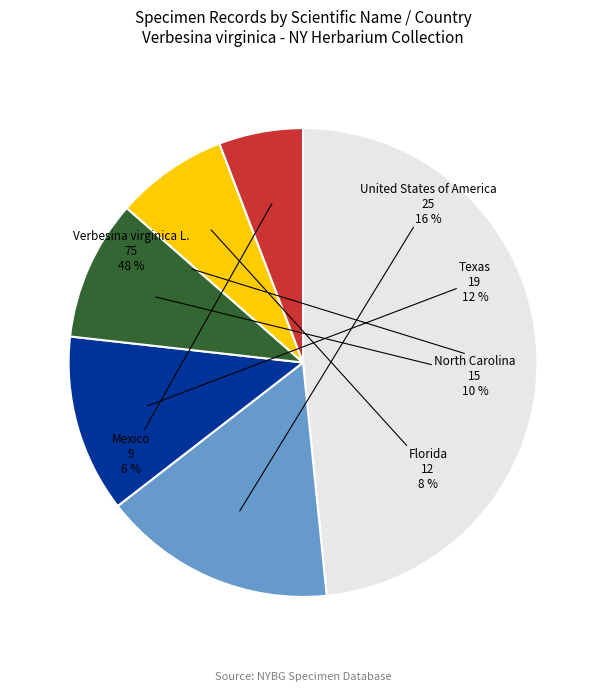

To the nearest percent, what is the combined percentage of North Carolina and Texas?

22%